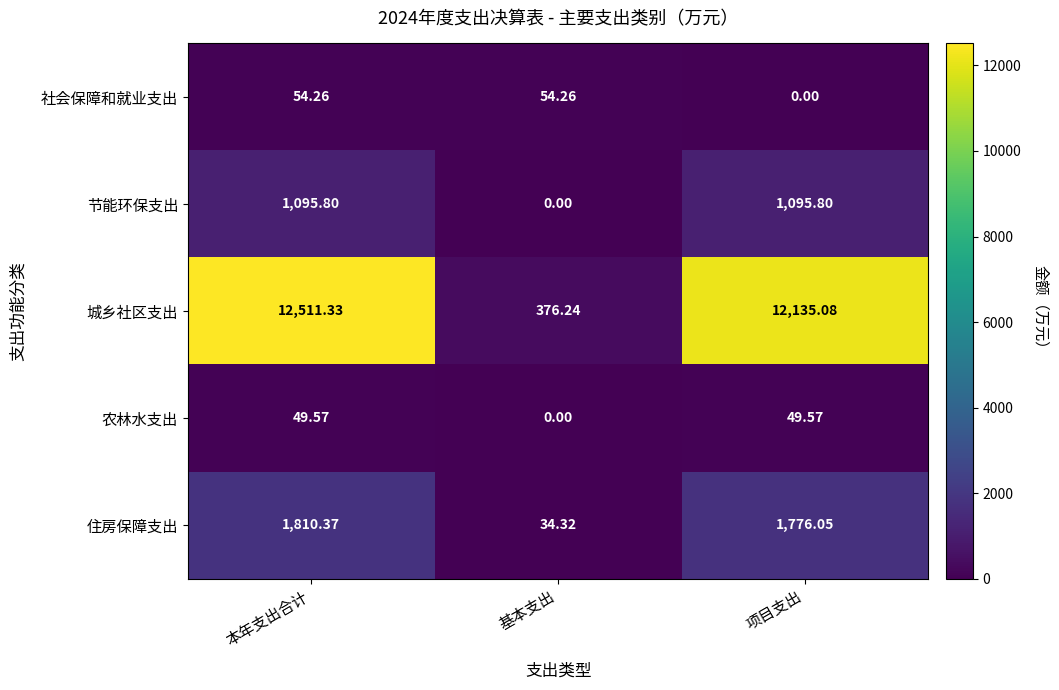

At which category is the sum across all series the highest?

本年支出合计